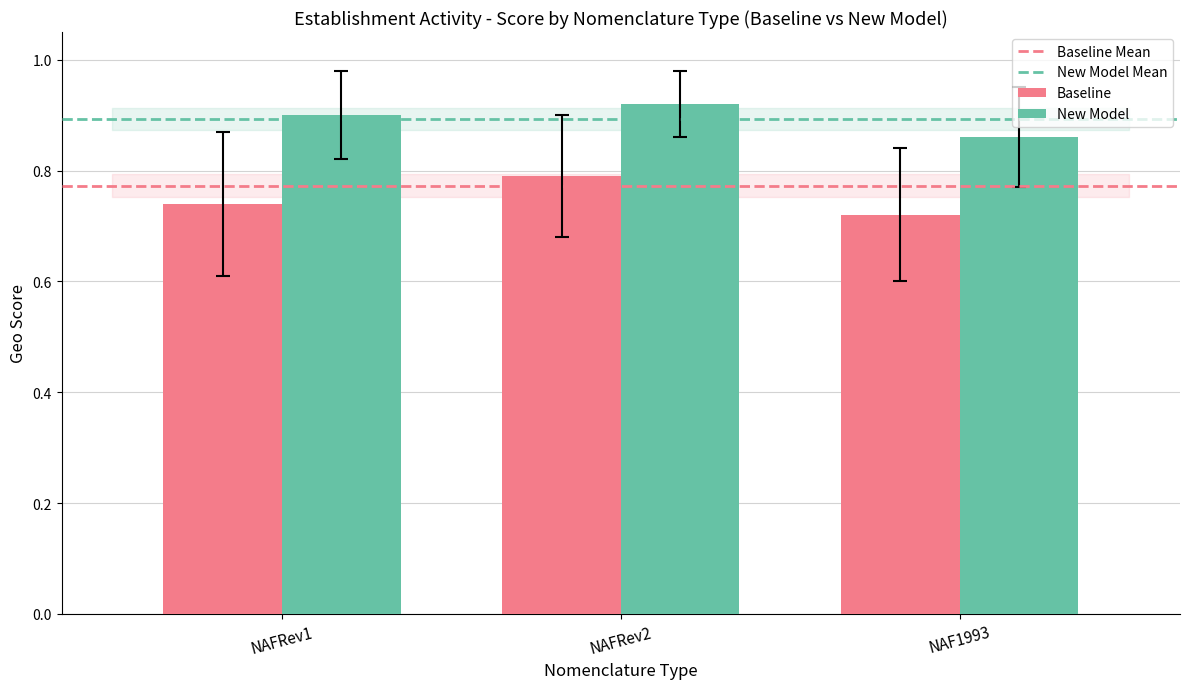

List the series in order of their overall mean, highest first.

New Model, Baseline